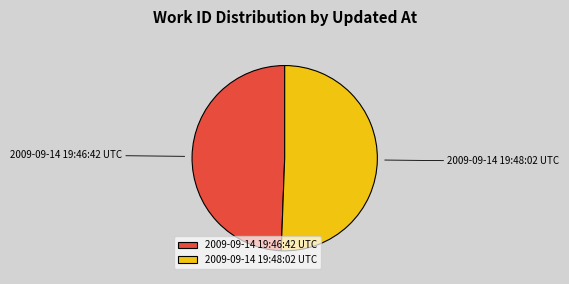

The 2009-09-14 19:46:42 UTC slice represents 49% of the pie. True or false?

True